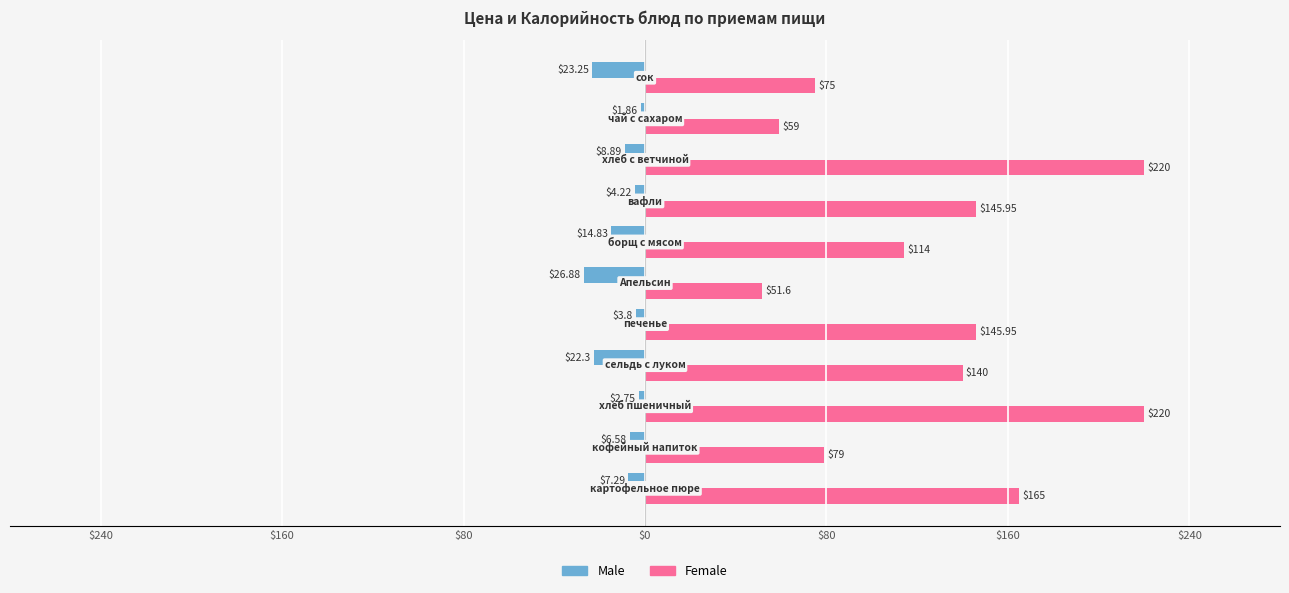

What are all the series names shown in the legend?

Male, Female